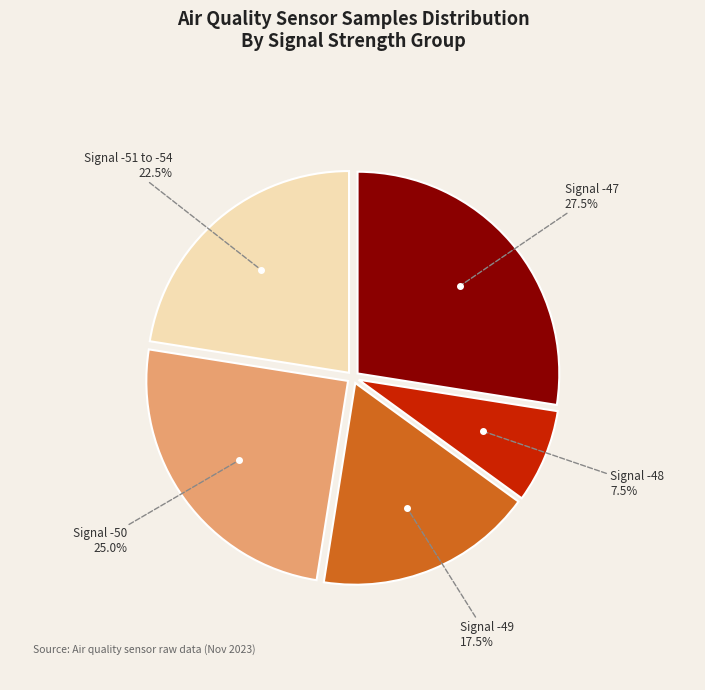

Is there any slice that represents more than half of the pie?

No